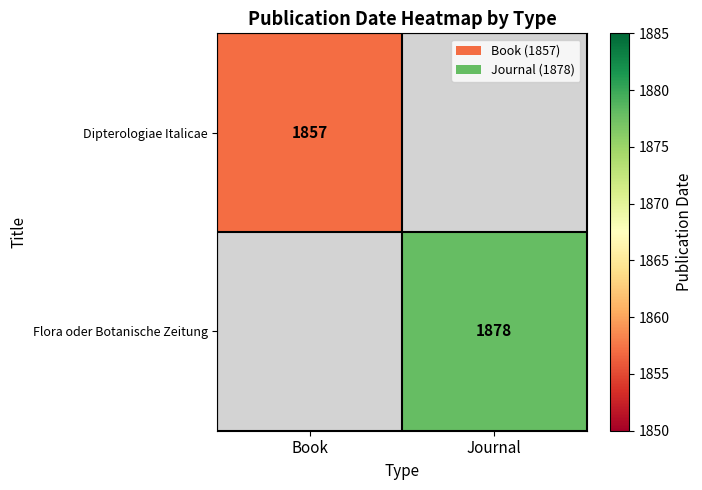

The value of Dipterologiae Italicae at Book is 1857. True or false?

True